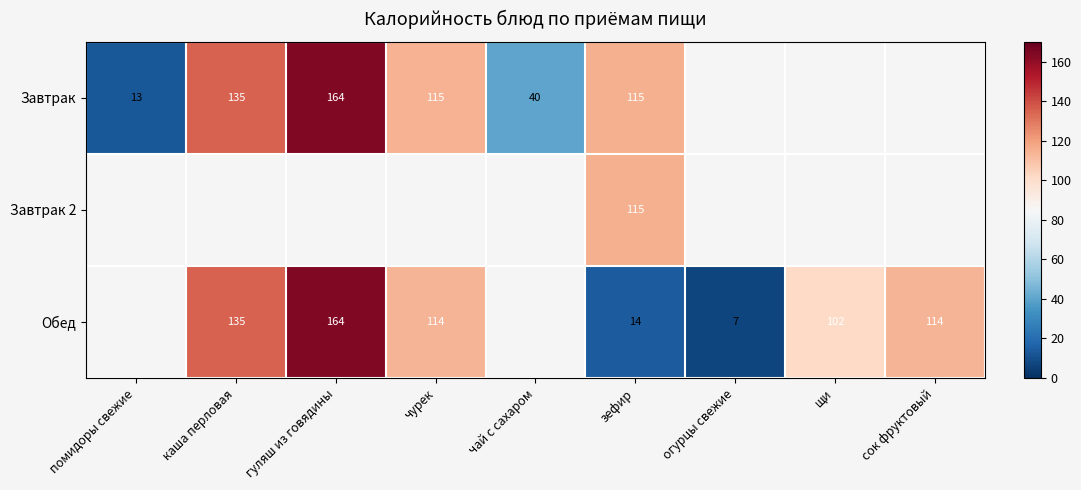

The value of Завтрак at чурек is 179.0. True or false?

False